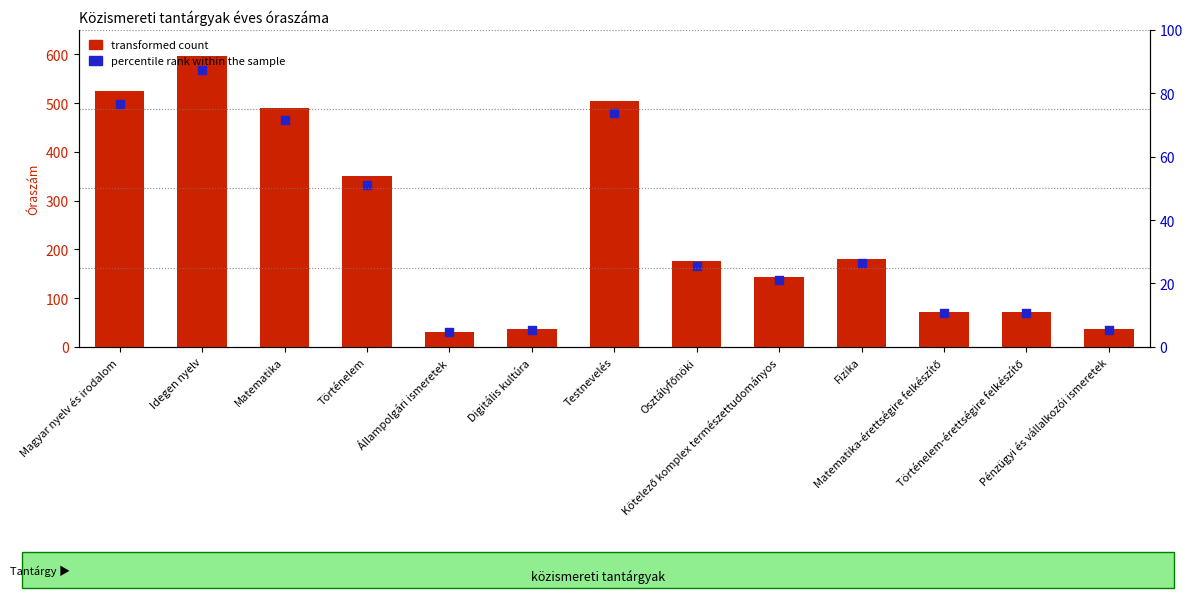

Which series reaches the maximum Y coordinate?

transformed count